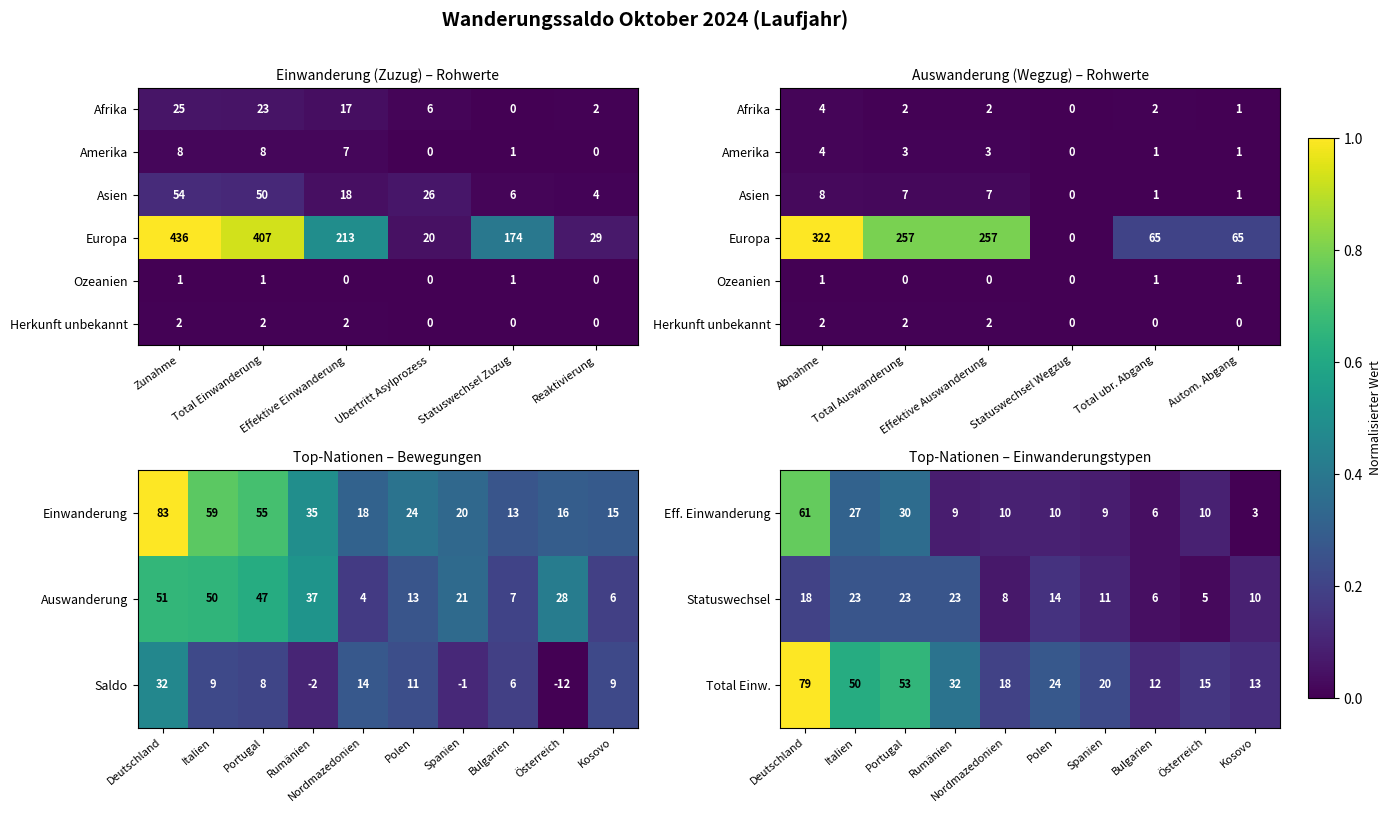

What is the sum of all Saldo values?

74